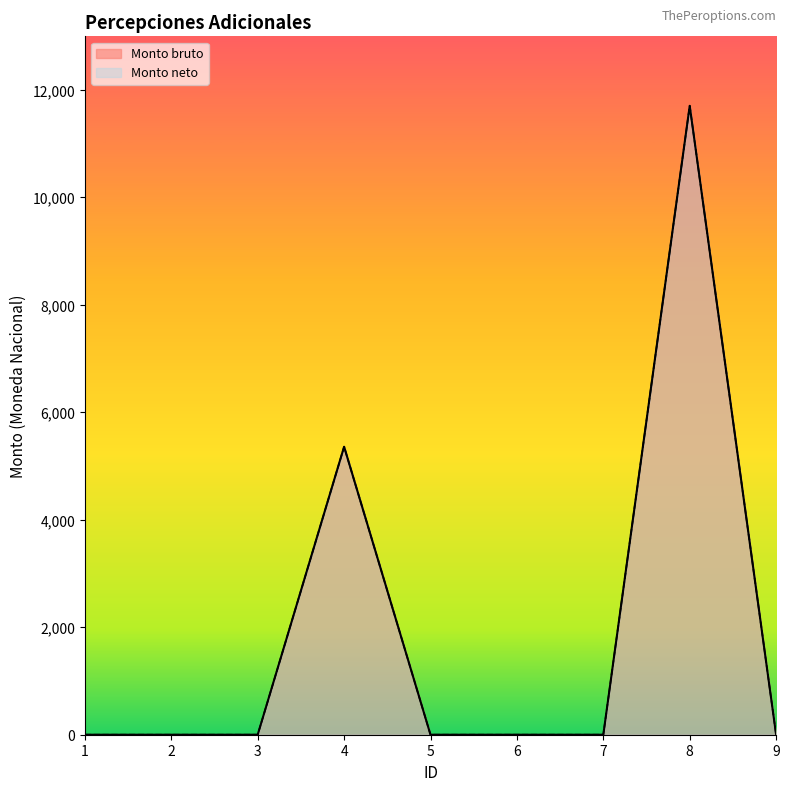

Does the chart have visible grid lines?

No